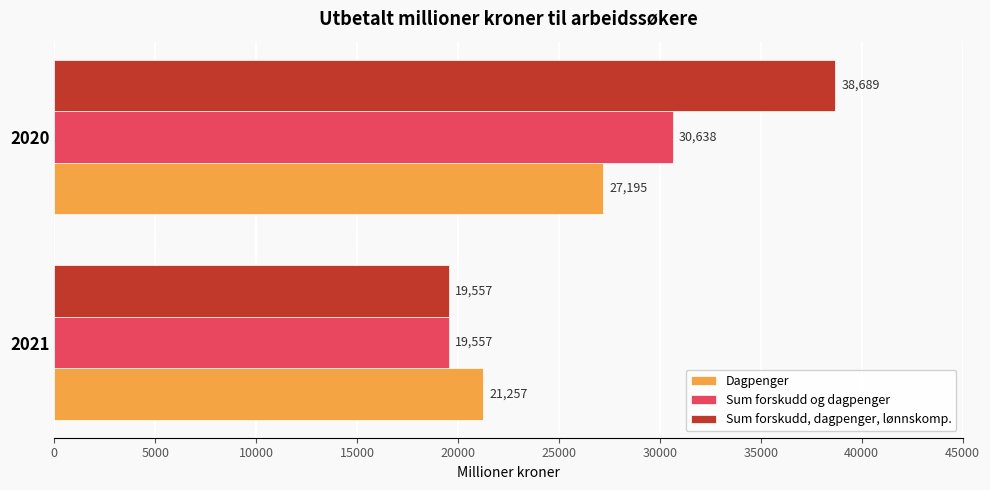

At how many categories does at least one series exceed 32441?

1